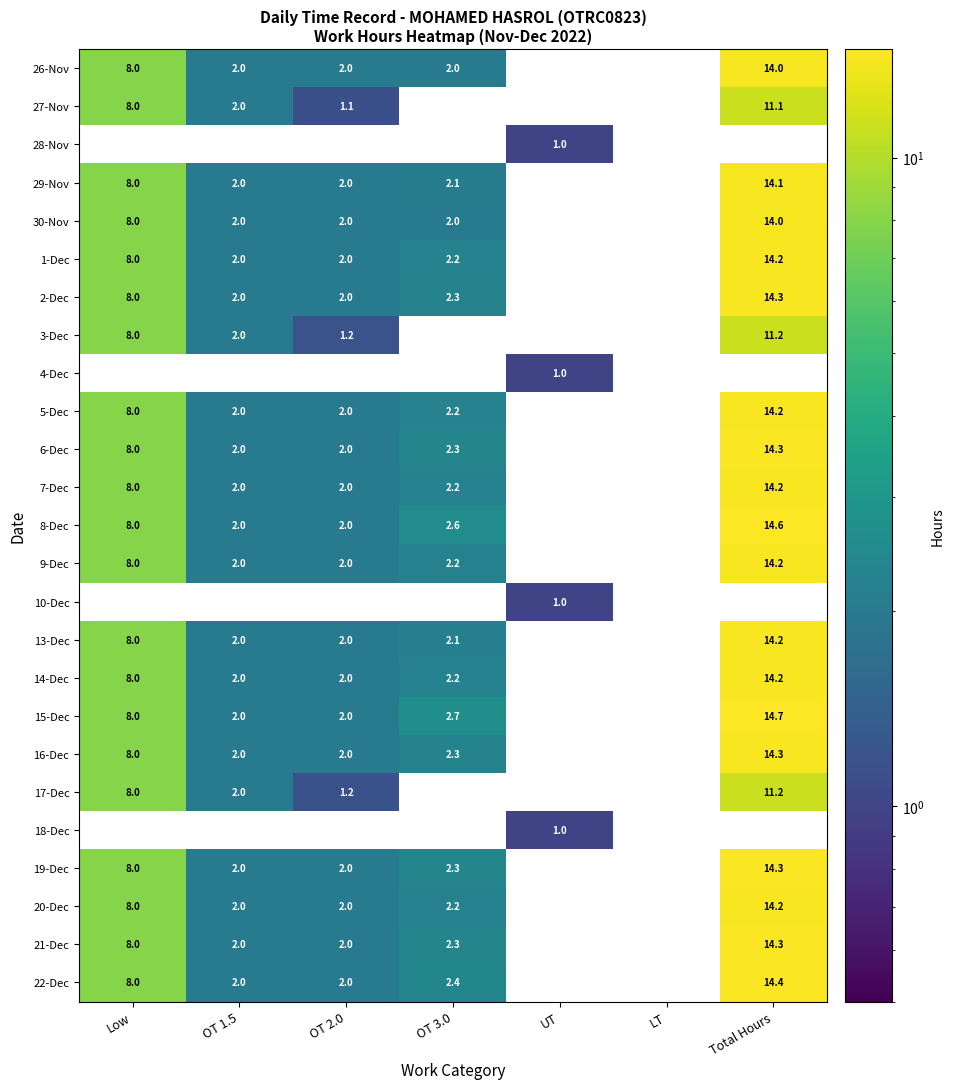

The 1-Dec series shows 14.2 at Total Hours. True or false?

True